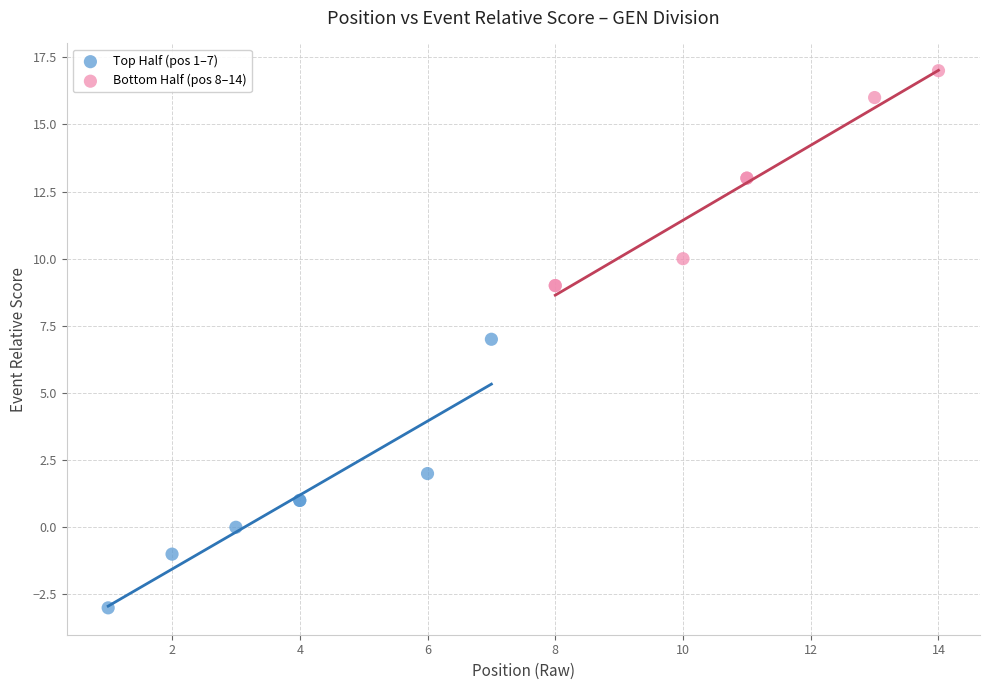

Which series contains the lowest Y value?

Top Half (pos 1–7)